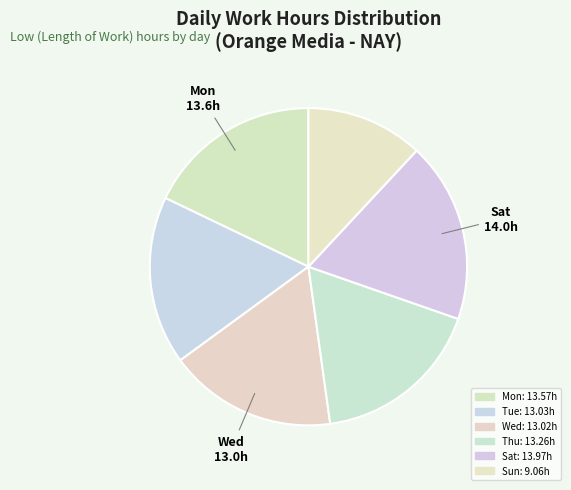

Rank the categories by value from lowest to highest.

Sun, Wed, Tue, Thu, Mon, Sat